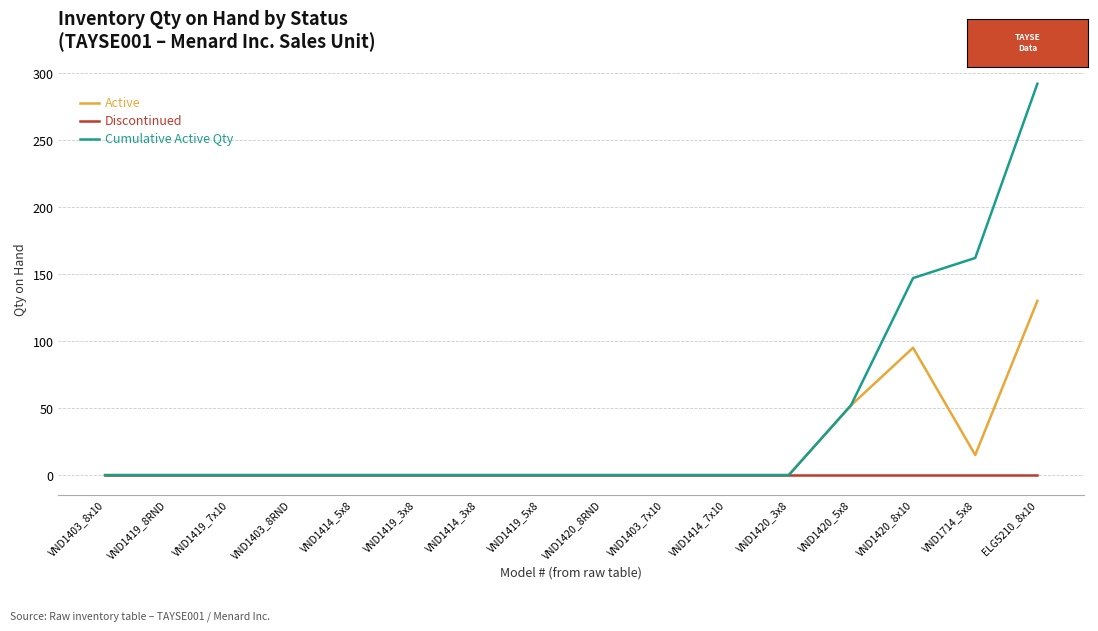

What are all the series names shown in the legend?

Active, Discontinued, Cumulative Active Qty